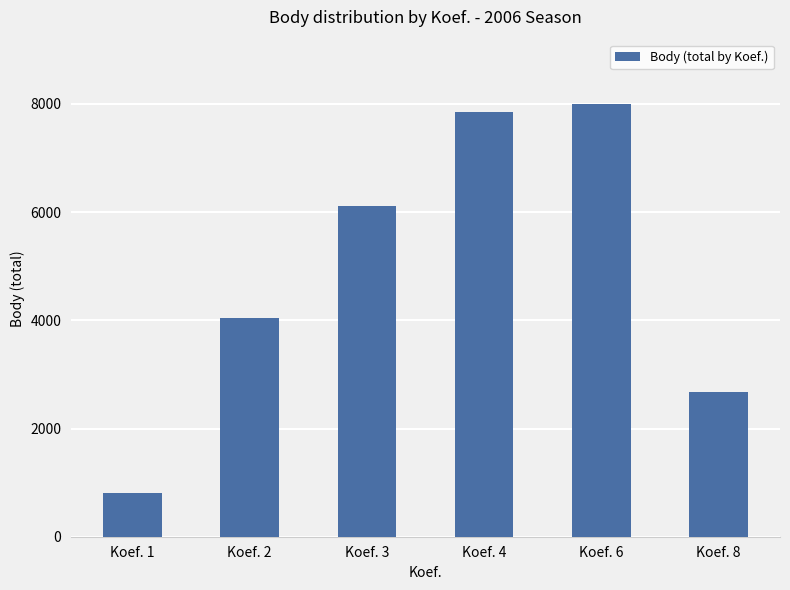

What value does the data have at Koef. 2, to the nearest 10?

4050